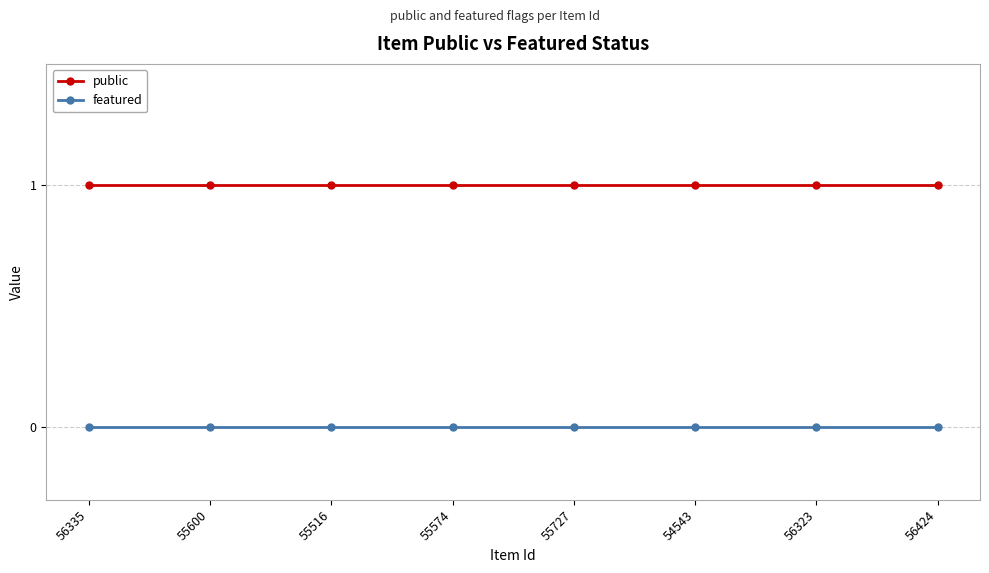

Rank the series by their maximum value, from lowest to highest.

featured, public